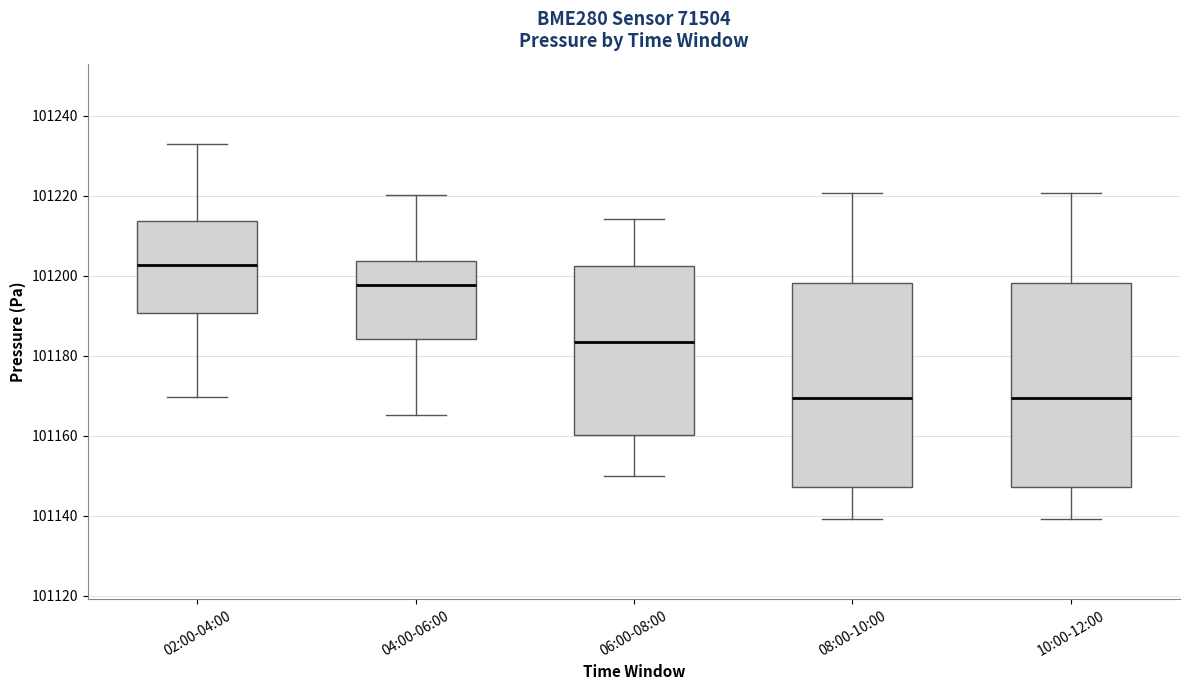

Reading left to right, read every box against the y-axis: the position of its median line, the range the box covers, and the ends of its whiskers. The values are not printed on the chart, so give them approximately, as read against the axis.

02:00-04:00: median 101202, box 101190 to 101214, whiskers 101170 to 101232
04:00-06:00: median 101198, box 101184 to 101204, whiskers 101166 to 101220
06:00-08:00: median 101184, box 101160 to 101202, whiskers 101150 to 101214
08:00-10:00: median 101170, box 101148 to 101198, whiskers 101140 to 101220
10:00-12:00: median 101170, box 101148 to 101198, whiskers 101140 to 101220